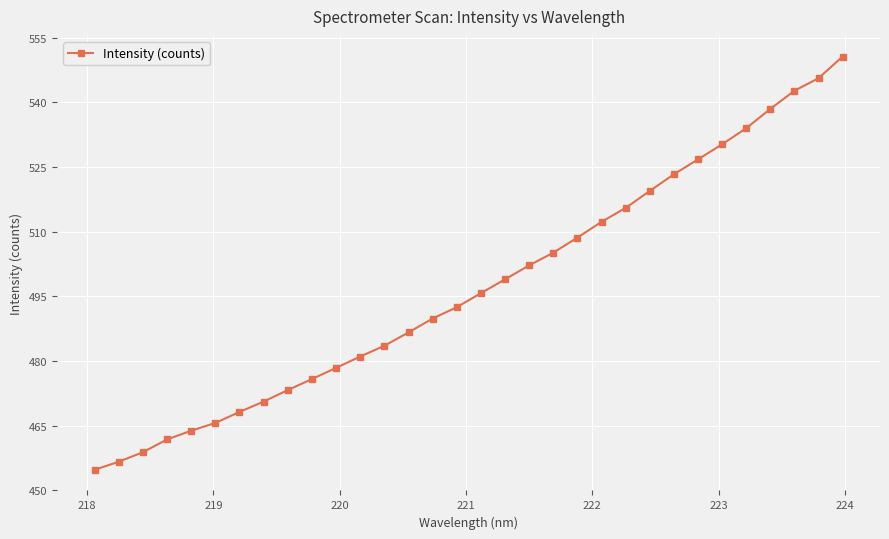

What is the smallest value displayed?

454.8